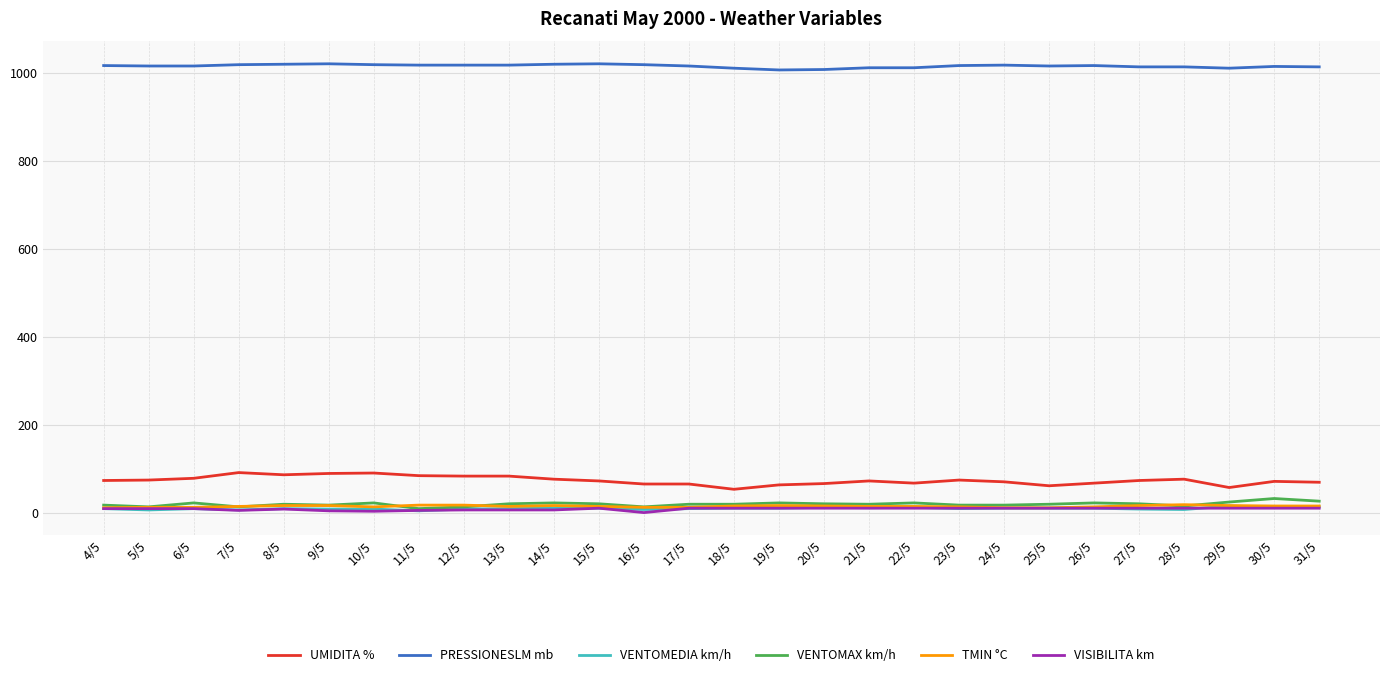

True or false: TMIN °C and PRESSIONESLM mb intersect in this chart.

False